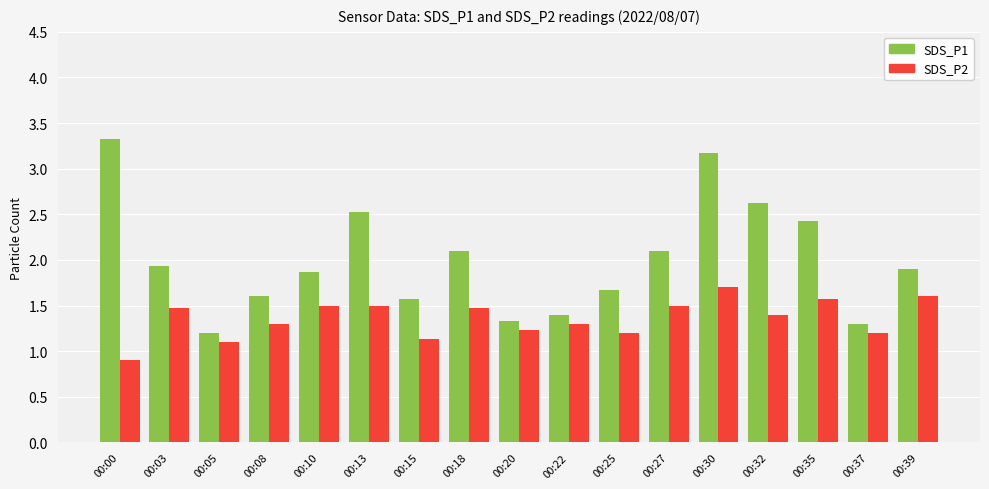

Which series has the widest spread of values?

SDS_P1